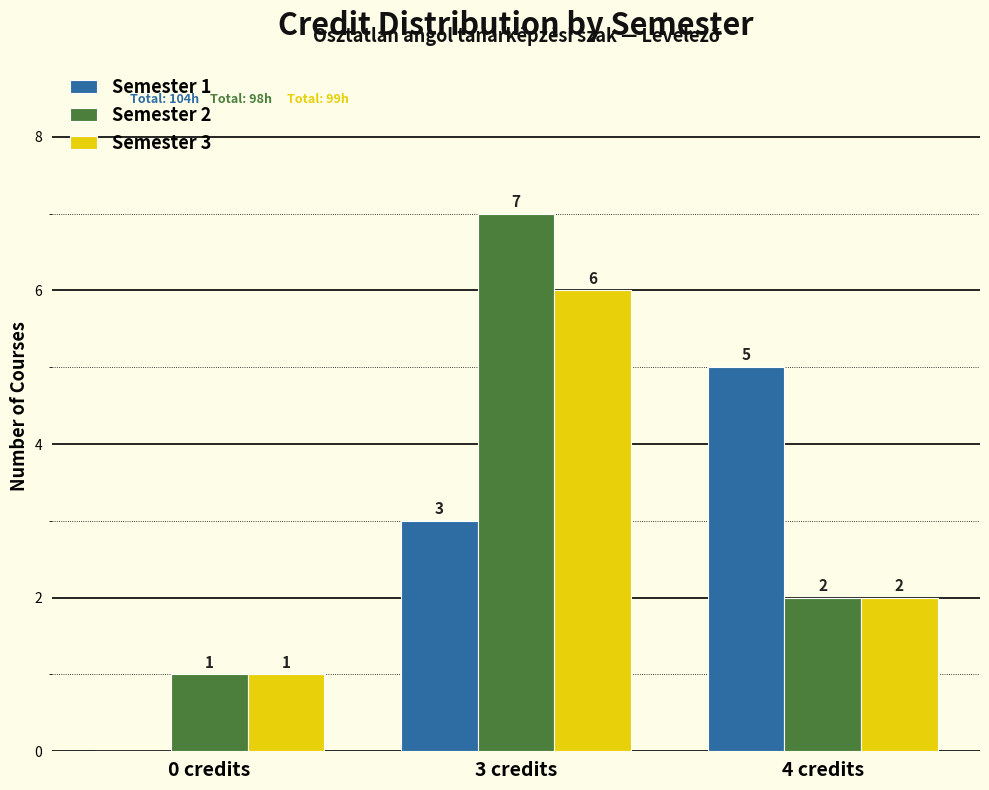

Reading right to left, extract all data points from this chart.

Semester 1: 4 credits=5	3 credits=3	0 credits=0
Semester 2: 4 credits=2	3 credits=7	0 credits=1
Semester 3: 4 credits=2	3 credits=6	0 credits=1